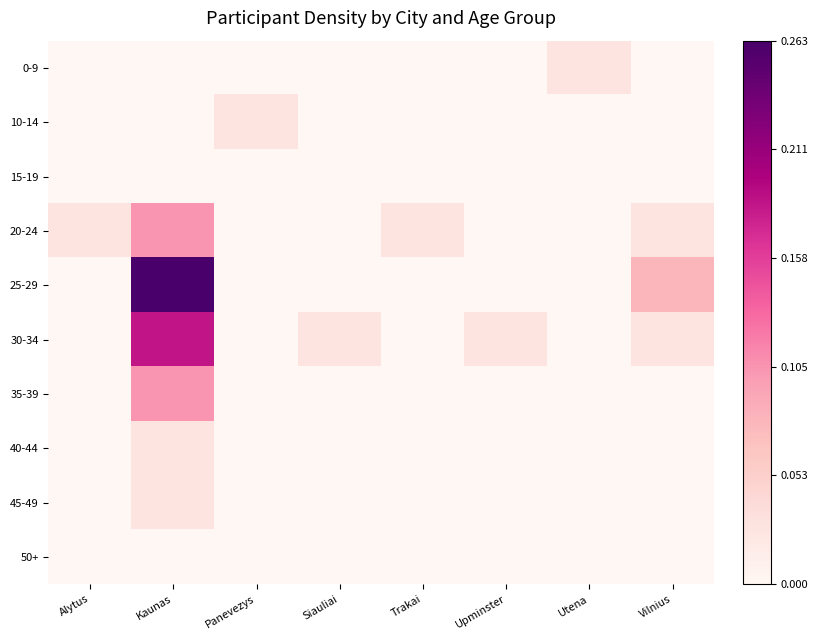

Rank the series at Alytus from highest to lowest value.

20-24, 0-9, 10-14, 15-19, 25-29, 30-34, 35-39, 40-44, 45-49, 50+